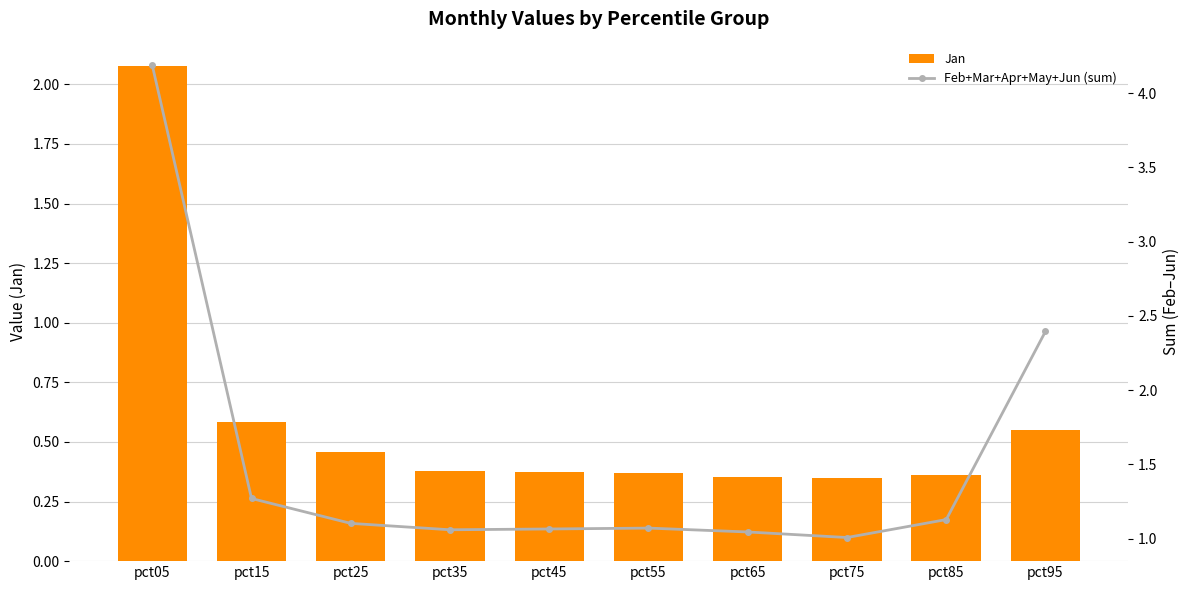

What is the value of the Jan bar at the 4th from the left?

0.4